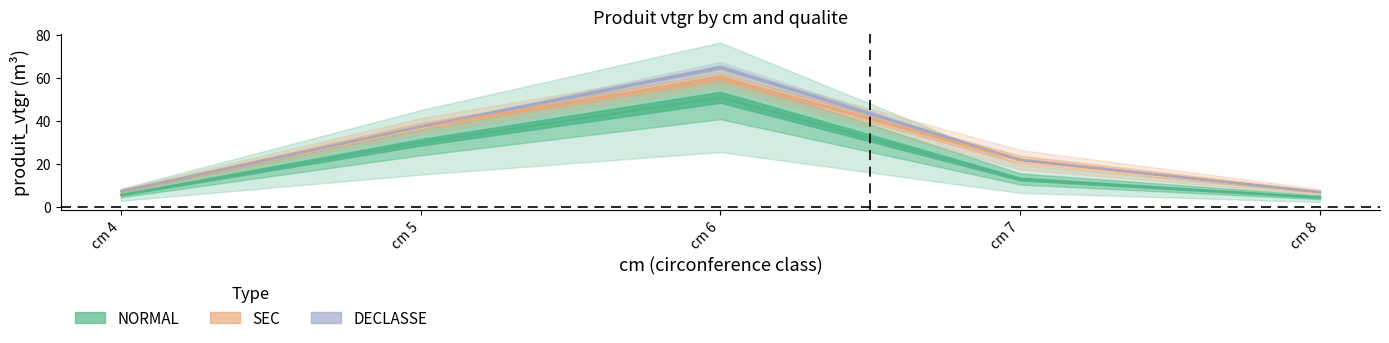

Rank the series by their maximum value, from highest to lowest.

NORMAL, SEC, DECLASSE